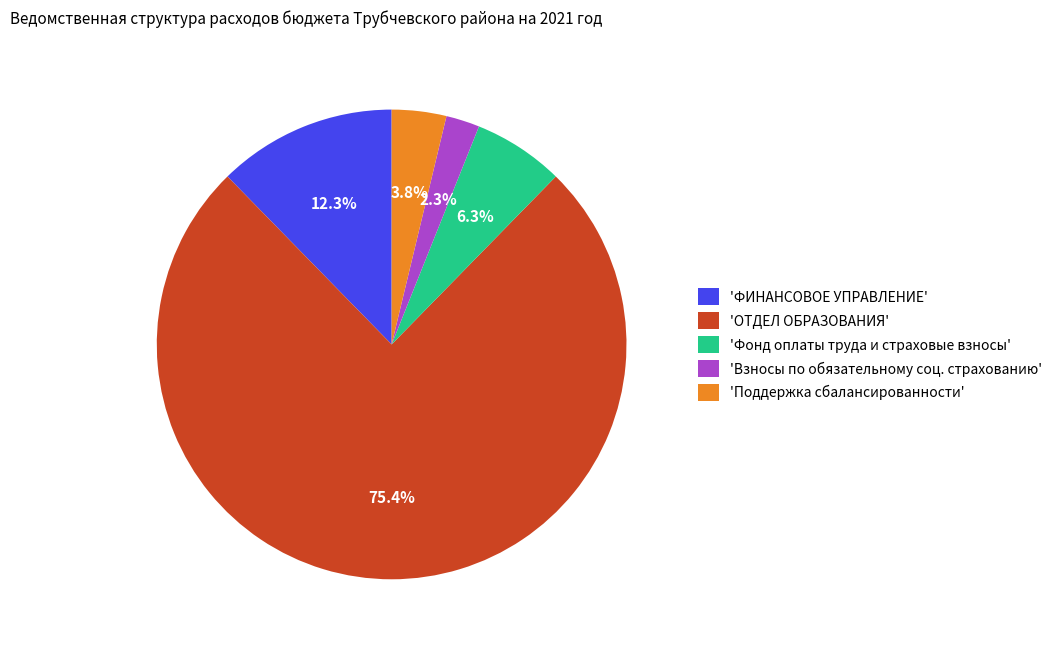

How much of the chart is everything except 'ФИНАНСОВОЕ УПРАВЛЕНИЕ'?

87.7%